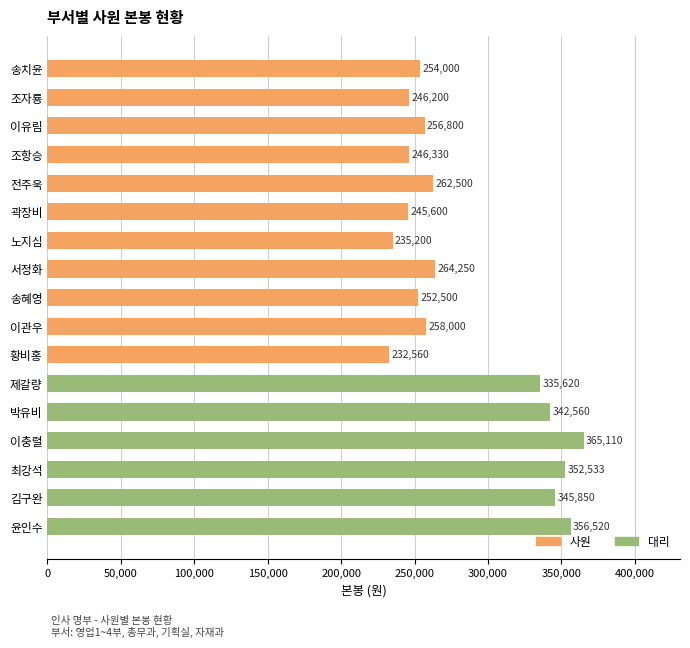

List the labels in order of value, largest first.

이충렬, 윤인수, 최강석, 김구완, 박유비, 제갈량, 서정화, 전주욱, 이관우, 이유림, 송치윤, 송혜영, 조항승, 조자룡, 곽장비, 노지심, 황비홍